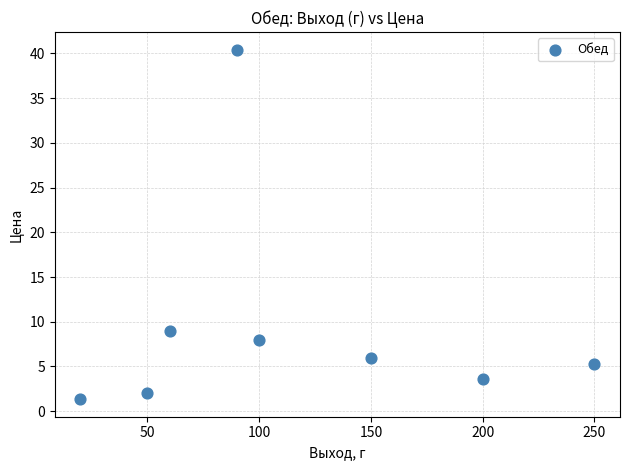

What Y value in the scatter plot is closest to 20?

9.0